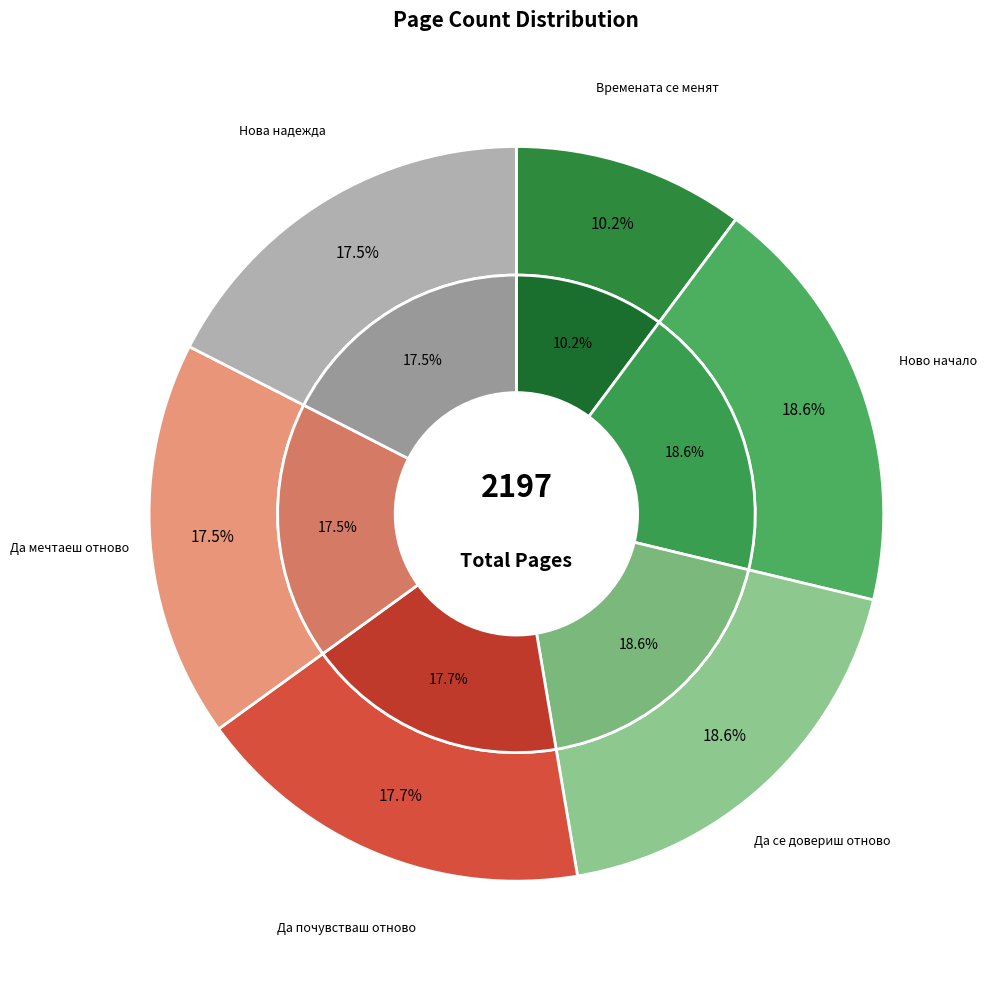

How many segments does this pie chart have?

6